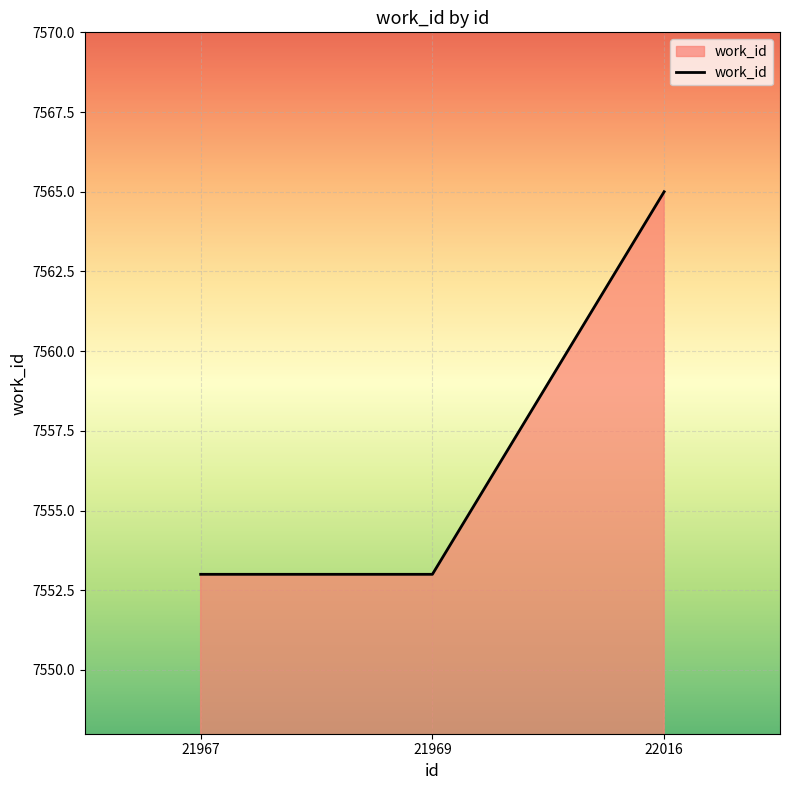

Reading left to right, list all the values displayed in this chart.

21967=7553	21969=7553	22016=7565